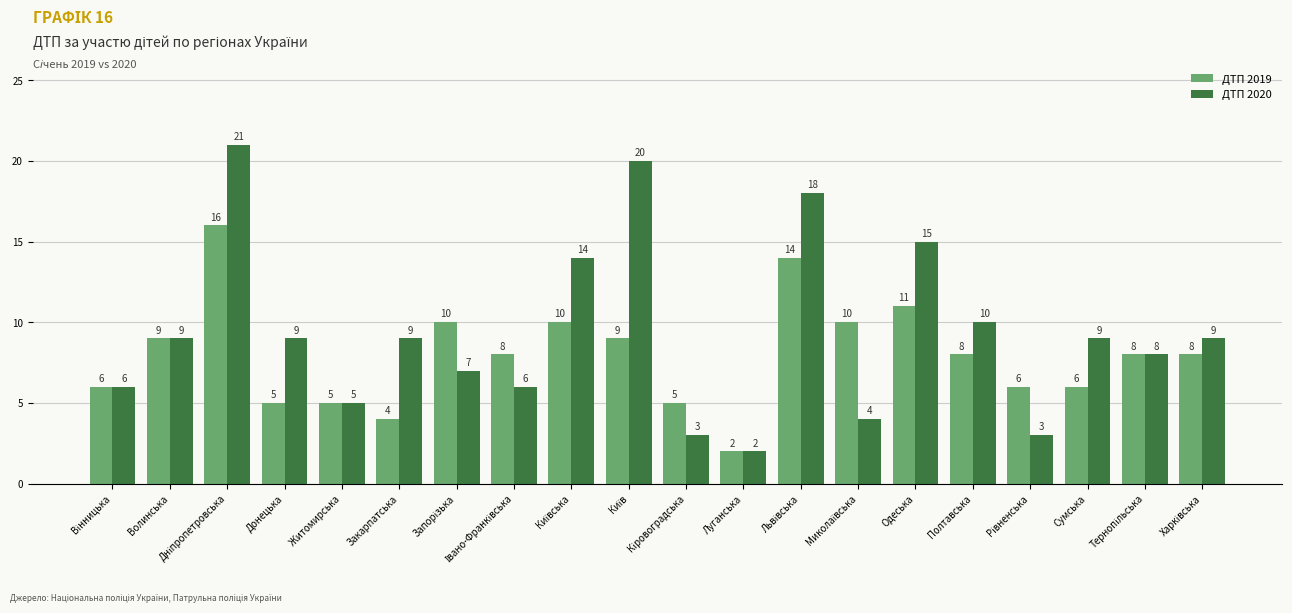

Which series has the widest spread of values?

ДТП 2020